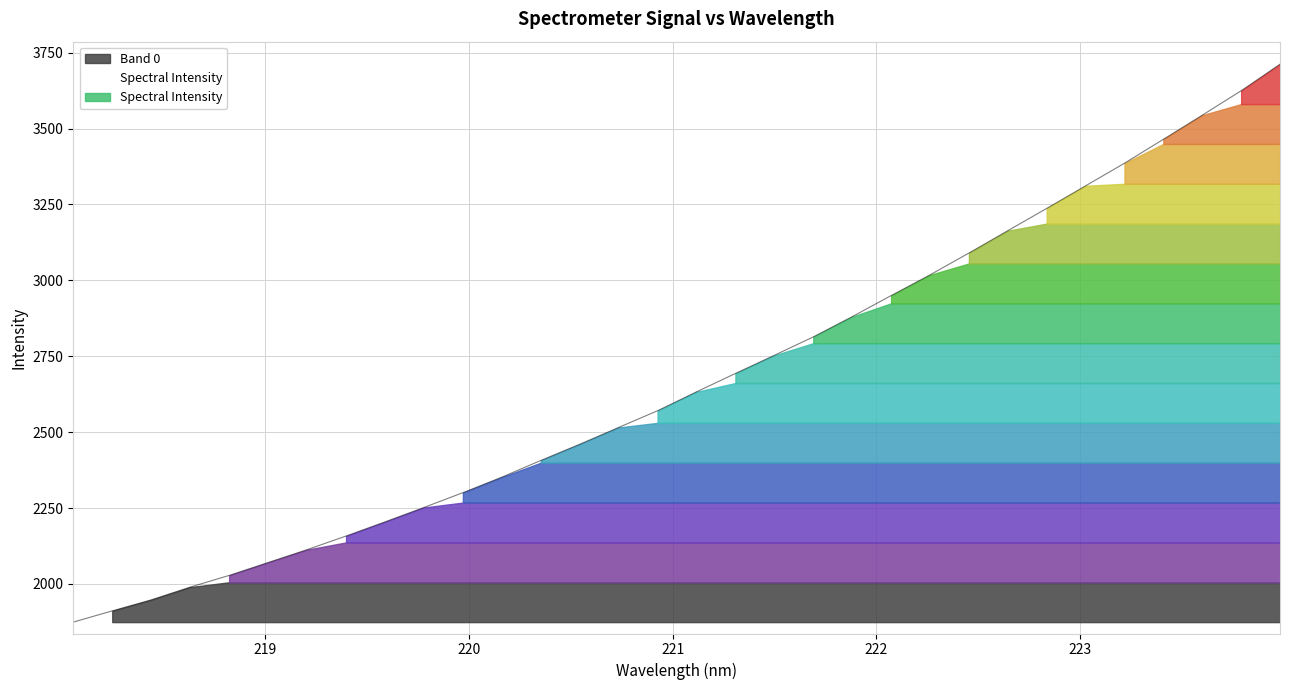

How many values exceed 2632?

16